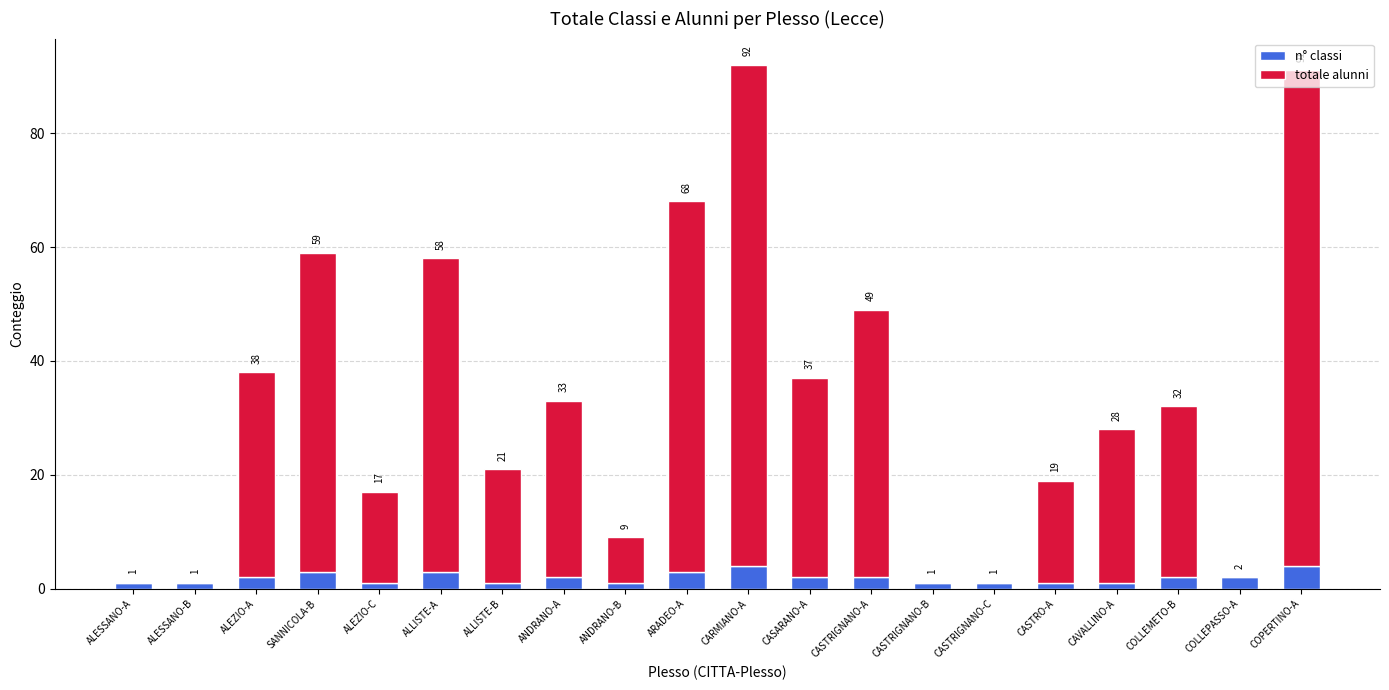

Which series has the largest total across all categories?

totale alunni